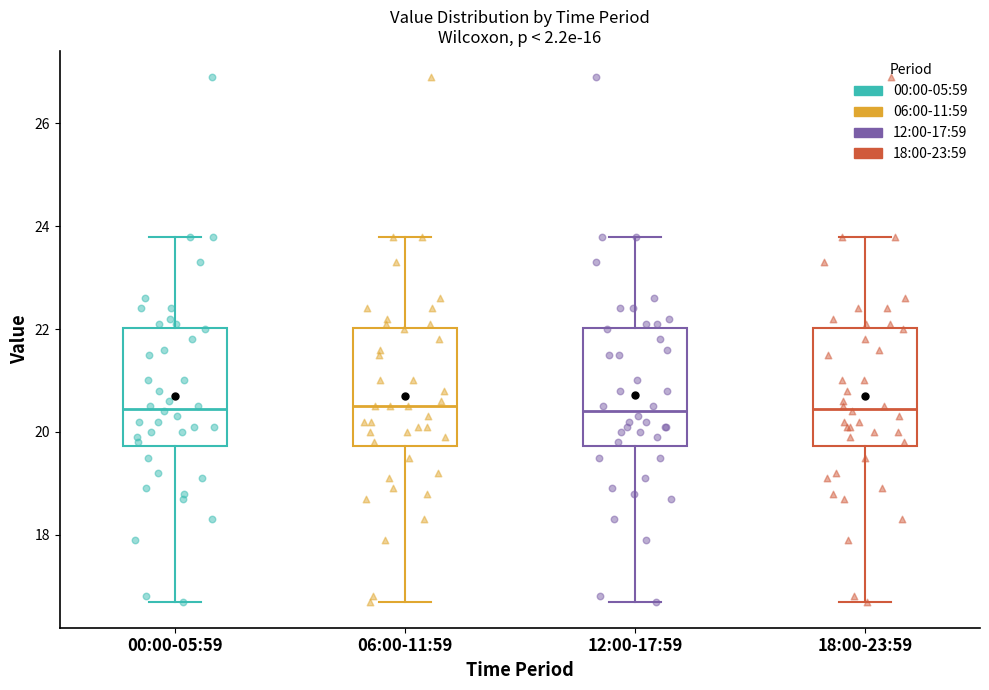

Reading left to right, read every box against the y-axis: the position of its median line, the range the box covers, and the ends of its whiskers. The values are not printed on the chart, so give them approximately, as read against the axis.

00:00-05:59: median 20.4, box 19.8 to 22.0, whiskers 16.8 to 23.8
06:00-11:59: median 20.6, box 19.8 to 22.0, whiskers 16.8 to 23.8
12:00-17:59: median 20.4, box 19.8 to 22.0, whiskers 16.8 to 23.8
18:00-23:59: median 20.4, box 19.8 to 22.0, whiskers 16.8 to 23.8